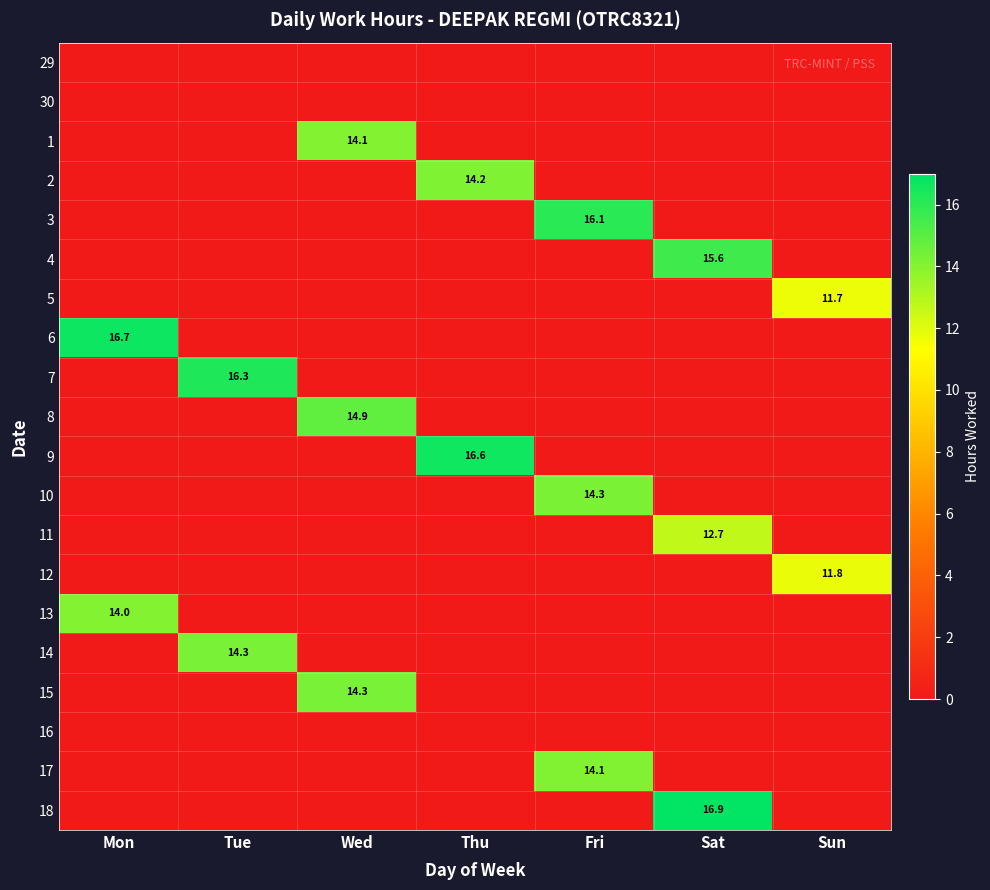

What is the total value across all series at Thu?

30.8